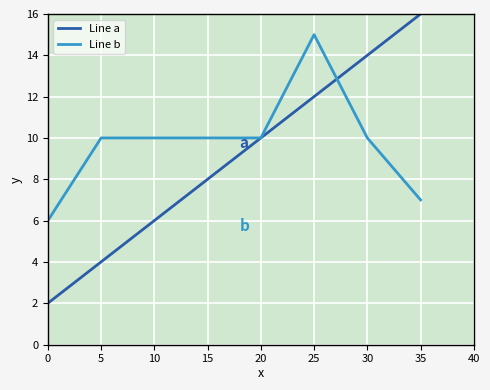

Reading right to left, extract all data points from this chart.

Line a: 35=16	30=14	25=12	20=10	15=8	10=6	5=4	0=2
Line b: 35=7	30=10	25=15	20=10	15=10	10=10	5=10	0=6